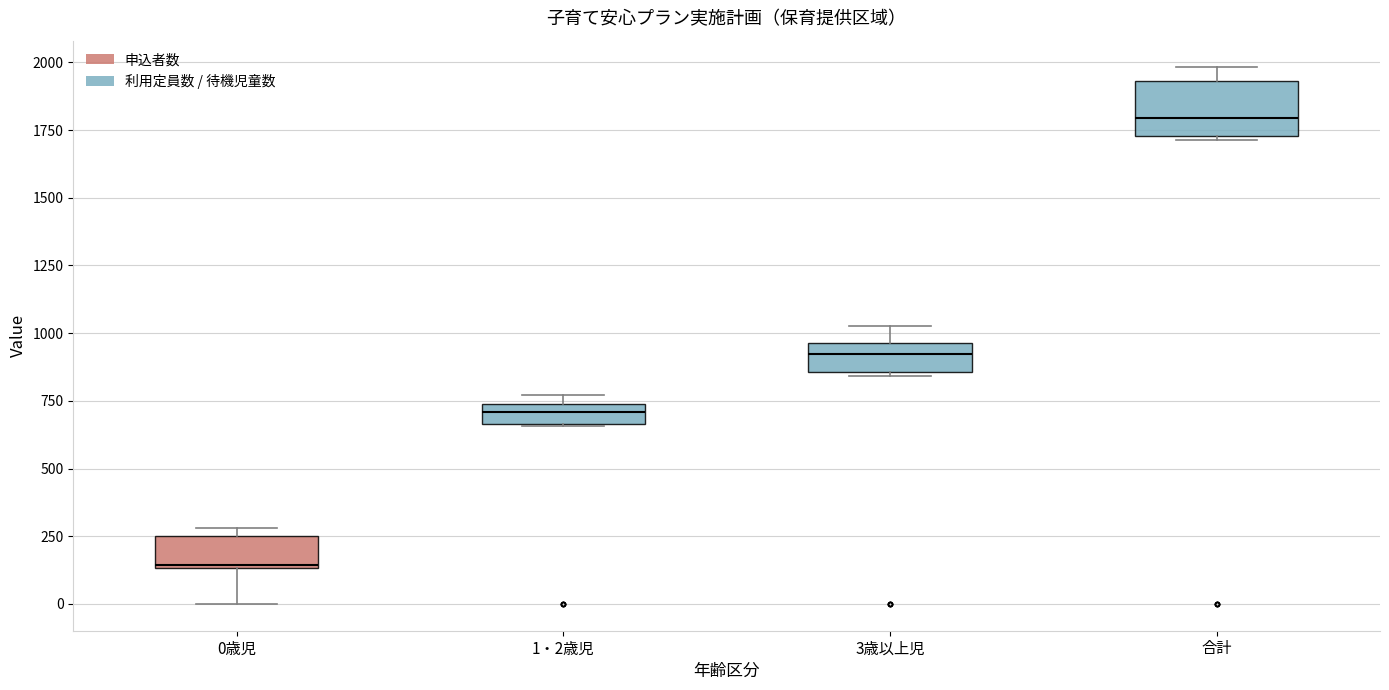

Where is the upper edge of the box for 1・2歳児 on the y-axis? The values are not printed on the chart, so give them approximately, as read against the axis.

750